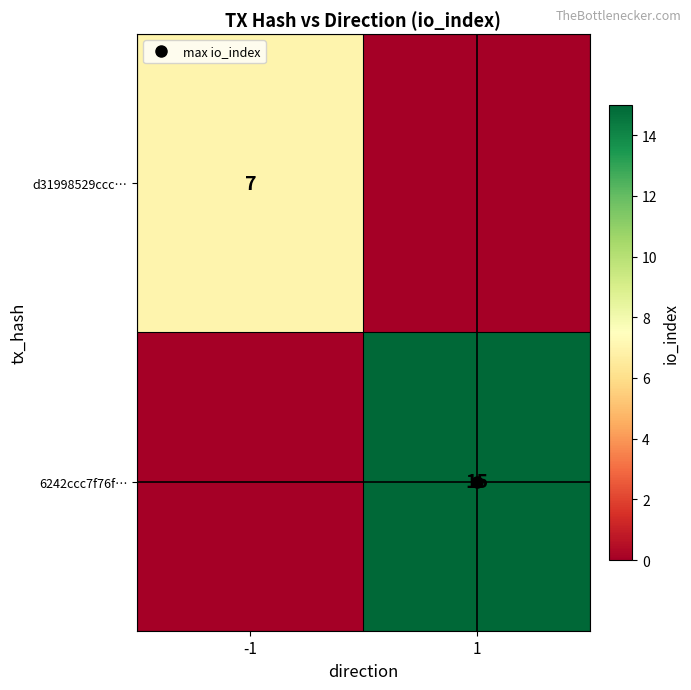

What is the difference between the highest and lowest values at 1?

15